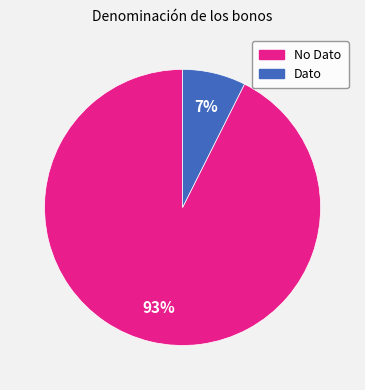

Do Dato and No Dato together represent more than half of the pie?

Yes